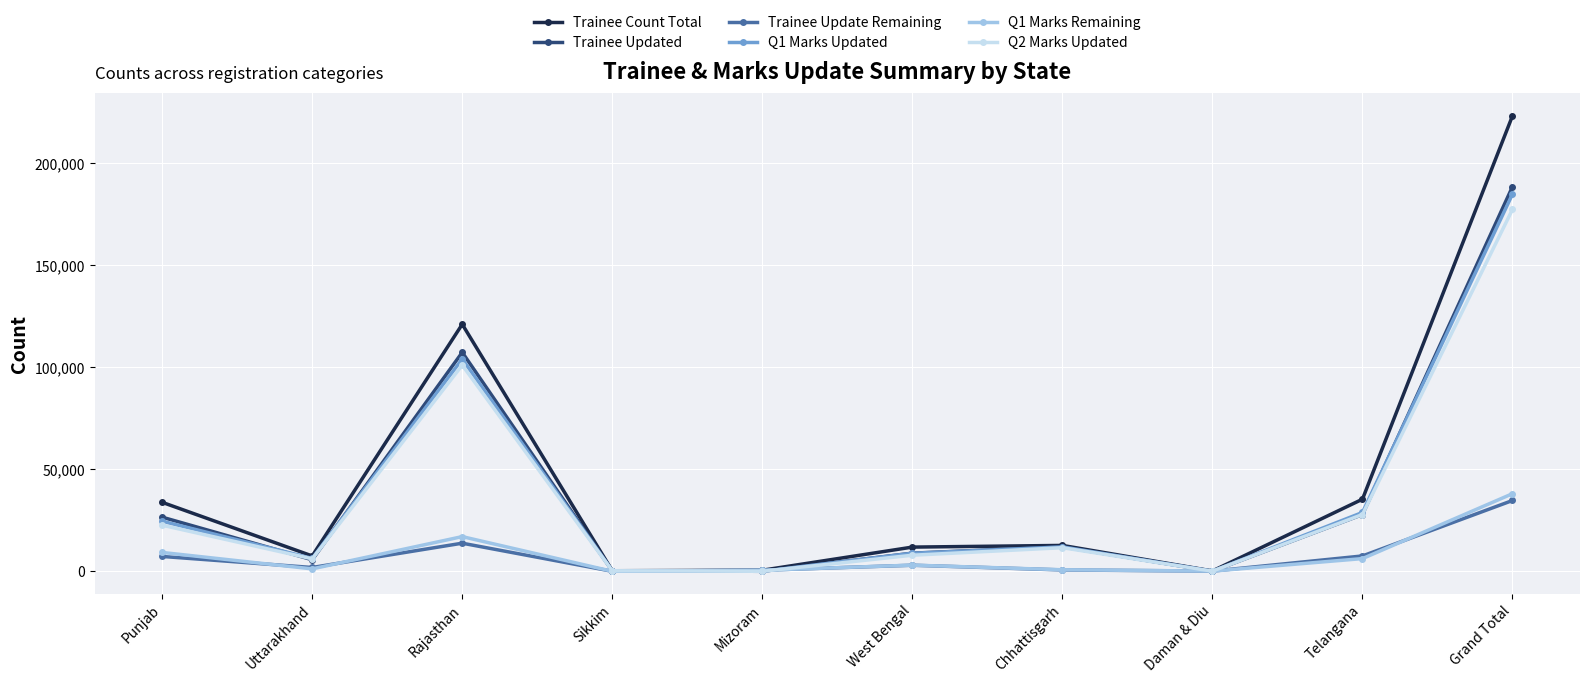

What is the total value across all series at Grand Total?

846633